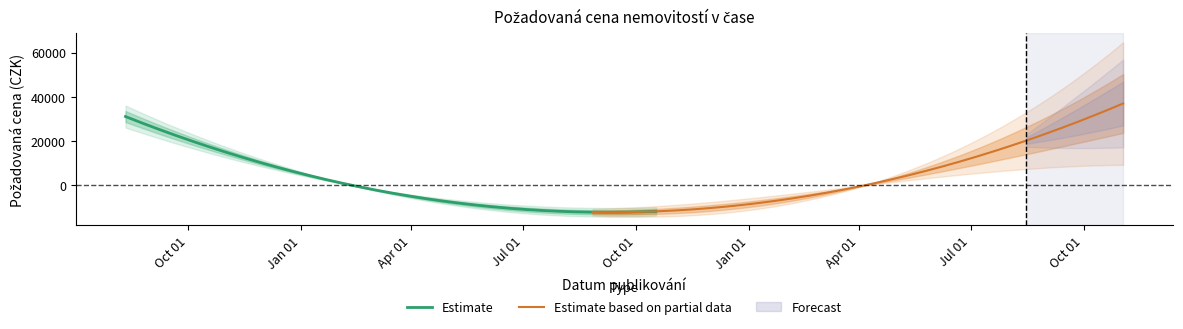

What is the minimum value for Estimate?

-12229.1